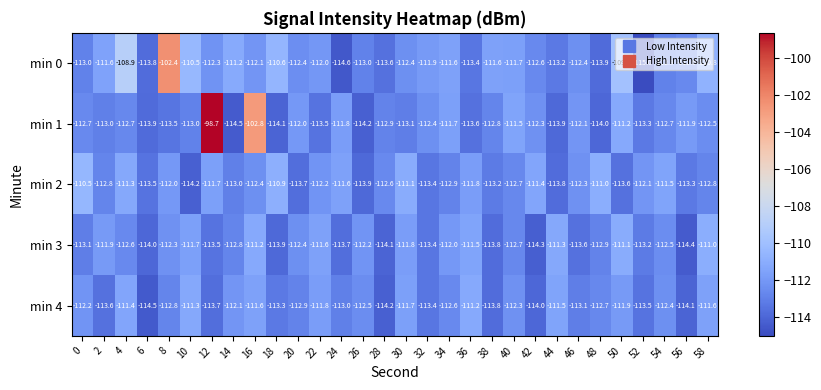

Rank the series by their maximum value, from highest to lowest.

min 1, min 0, min 2, min 3, min 4